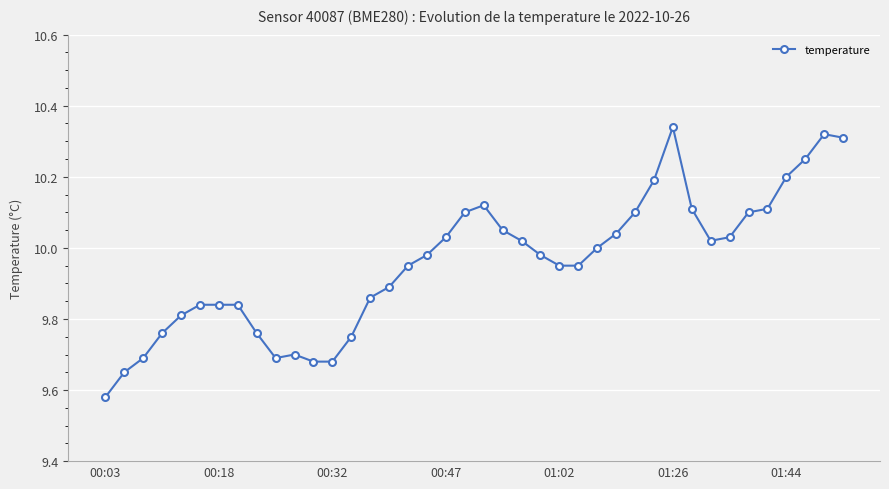

What is the difference between the maximum and minimum values?

0.8